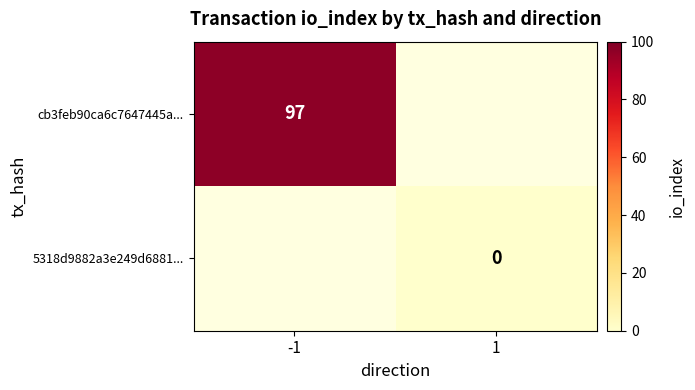

Which label corresponds to the smallest value in the chart?

1